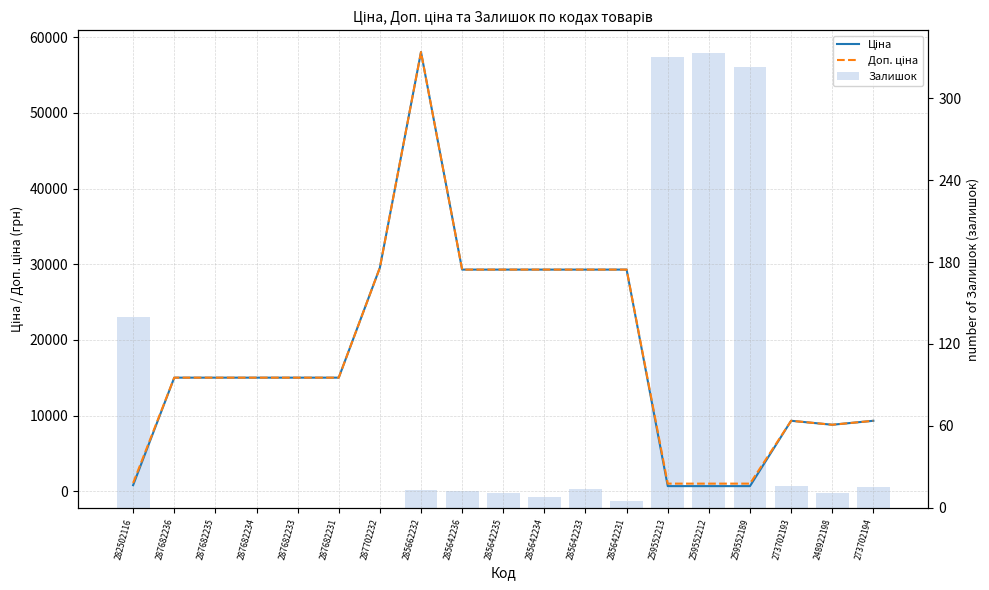

What is the label of the 10th bar from the left?

285642235